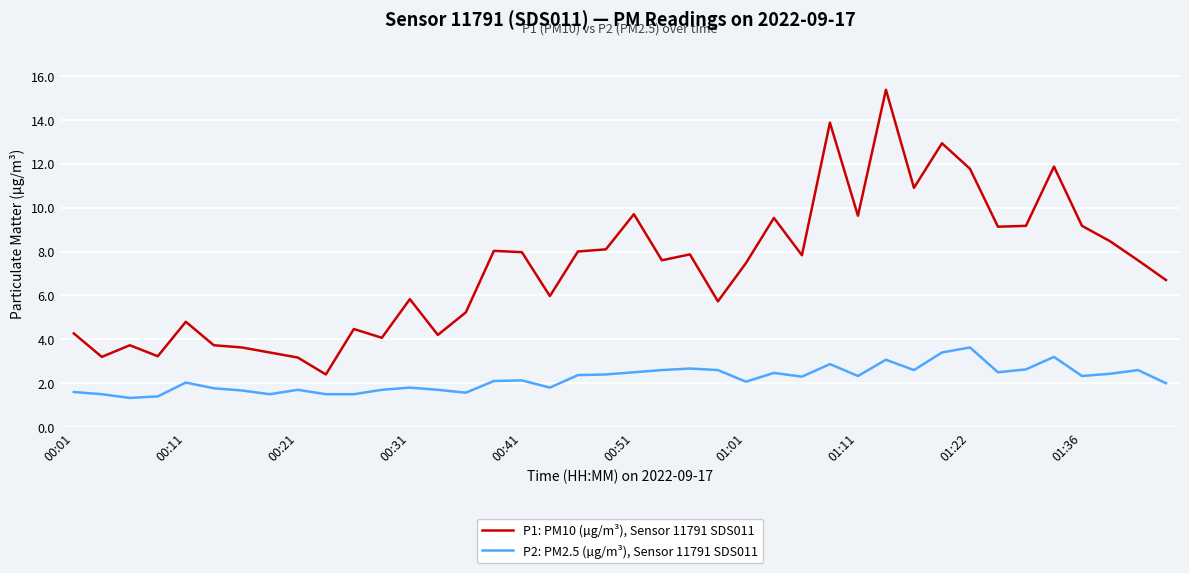

How many distinct data groups are displayed?

2